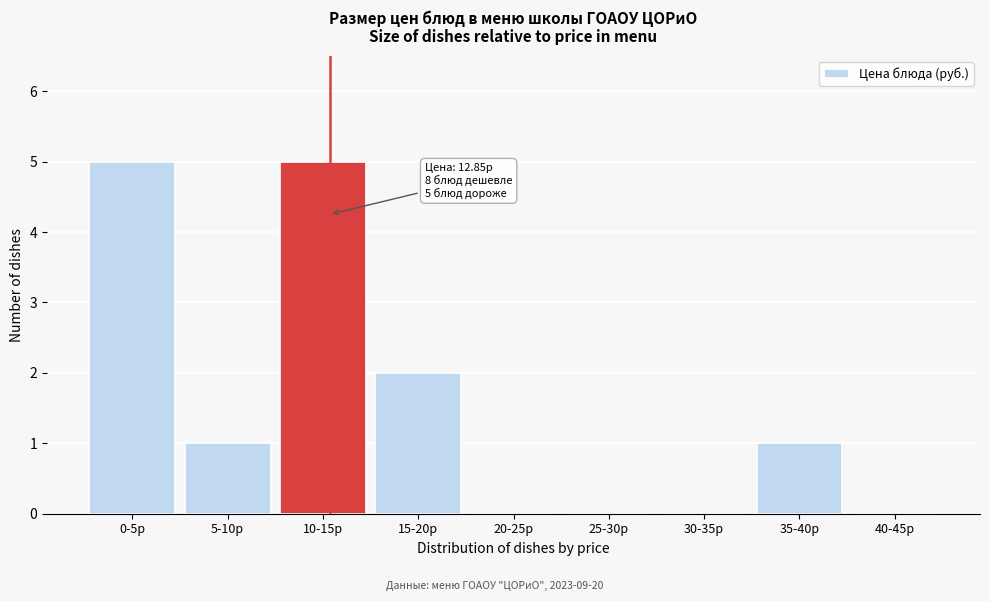

Reading right to left, transcribe all the data shown in this chart.

40-45р=0	35-40р=1	30-35р=0	25-30р=0	20-25р=0	15-20р=2	10-15р=5	5-10р=1	0-5р=5